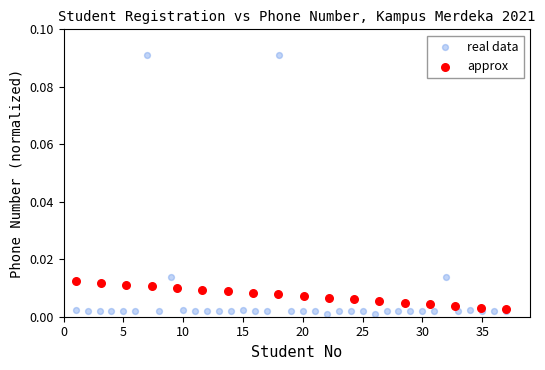

Which series reaches the maximum Y coordinate?

real data